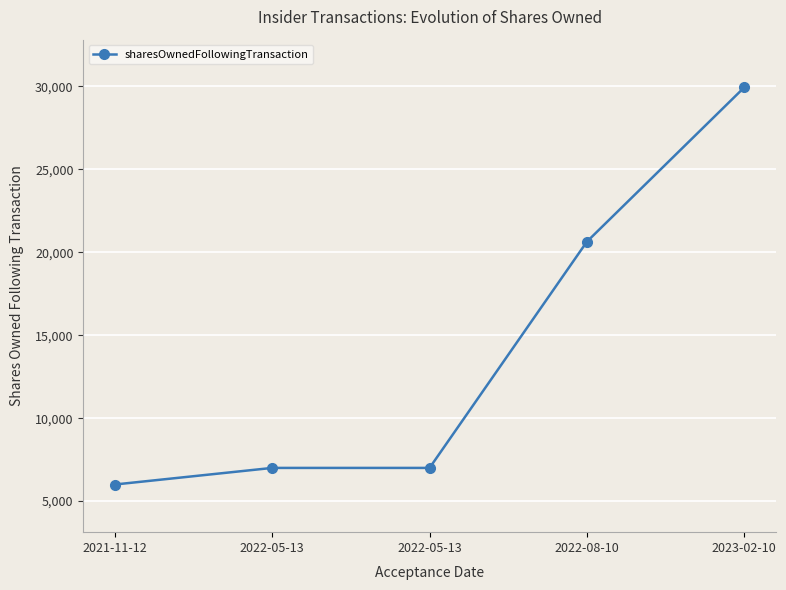

Reading right to left, what are all the values shown in this chart?

2023-02-10=29940	2022-08-10=20640	2022-05-13=7000	2022-05-13=7000	2021-11-12=6000